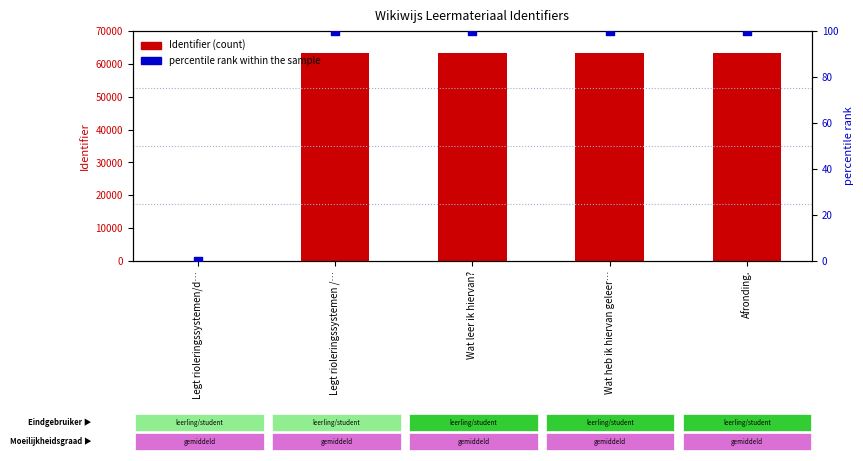

Which series reaches the minimum Y coordinate?

Identifier (count)